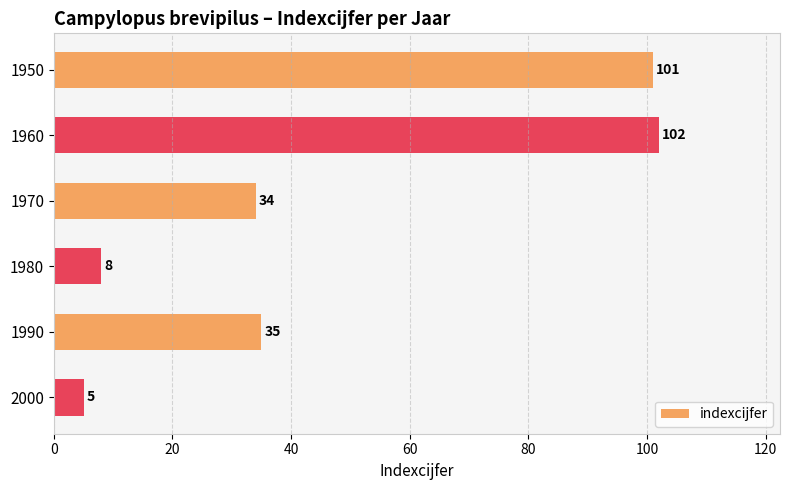

How many bars are there in total?

6